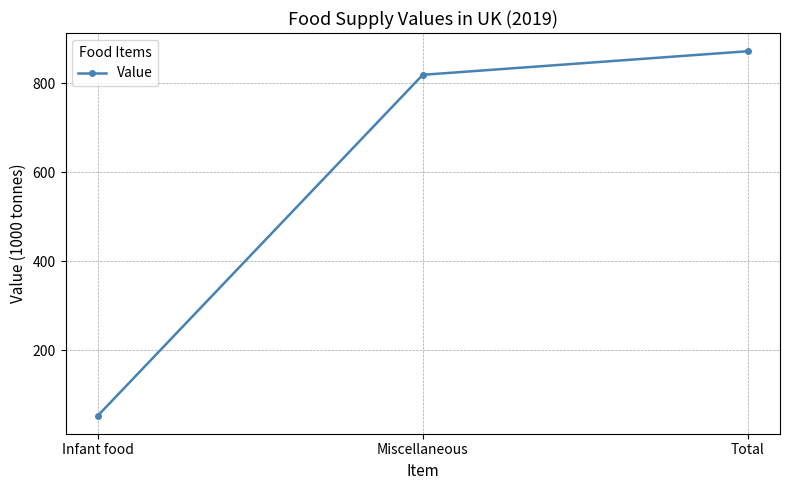

Rank the categories by value from highest to lowest.

Total, Miscellaneous, Infant food